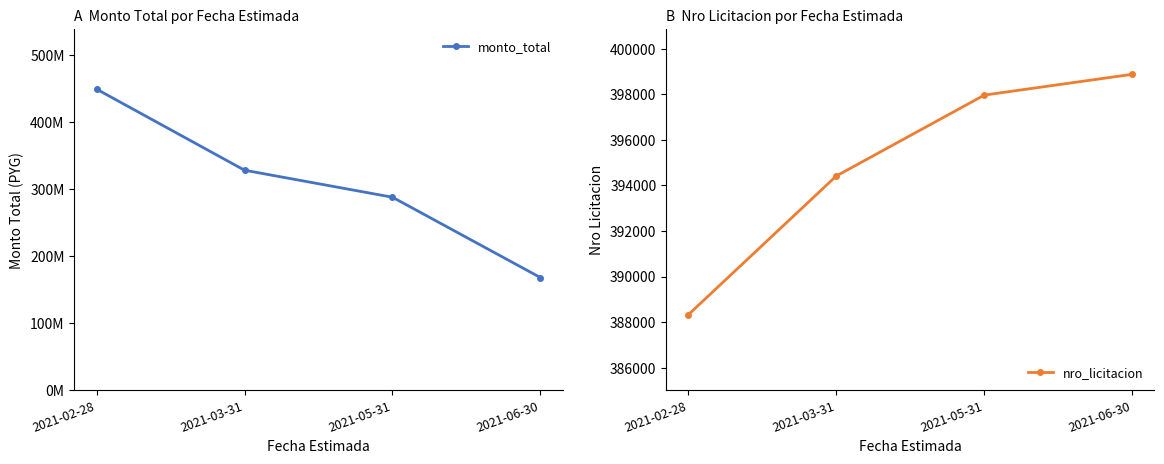

What are all the series names shown in the legend?

monto_total, nro_licitacion